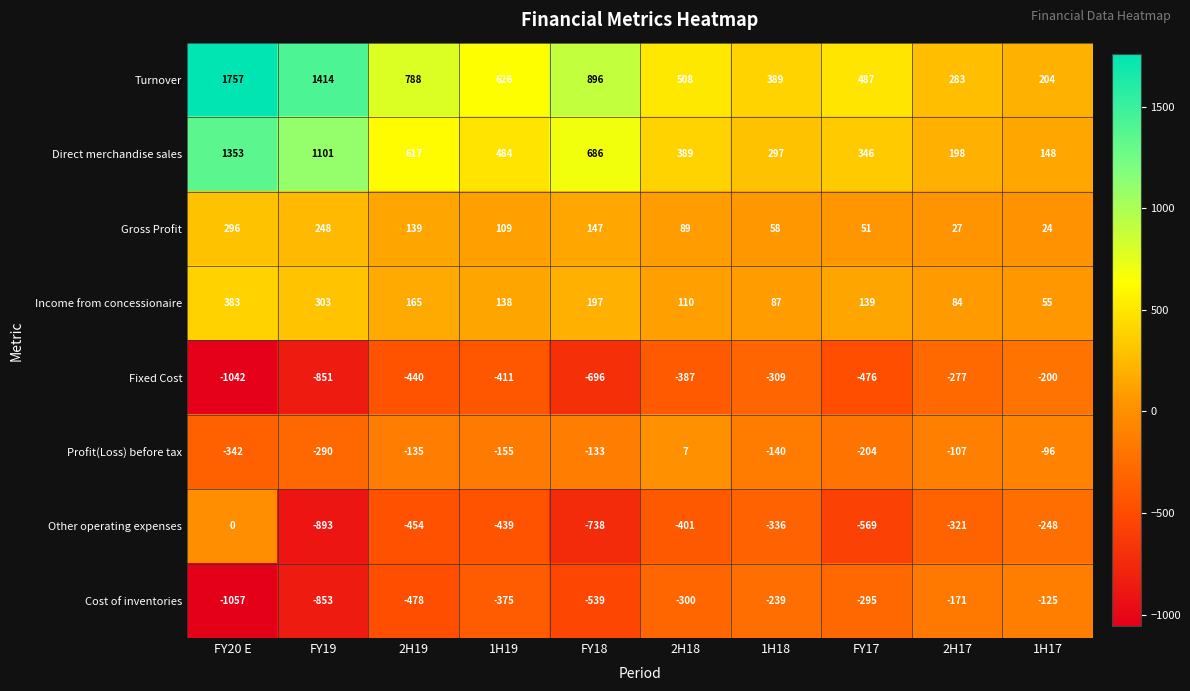

What is the difference between the second highest and minimum values in the Other operating expenses series?

645